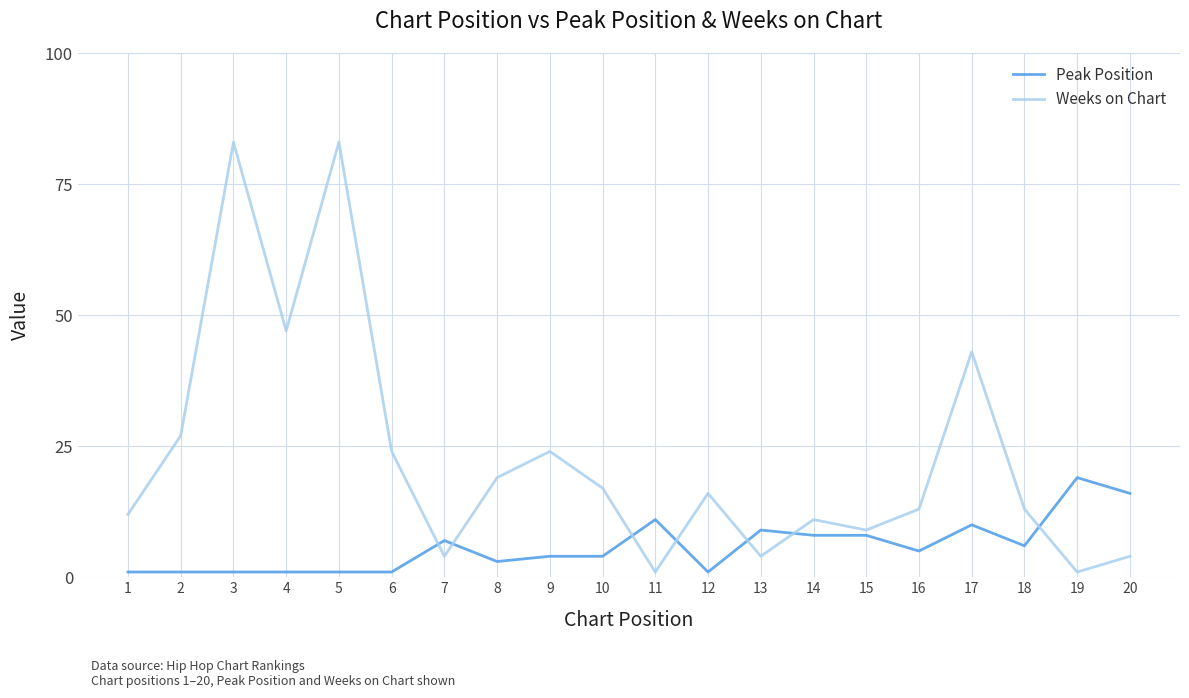

True or false: Weeks on Chart has a value of 7 at 6.

False